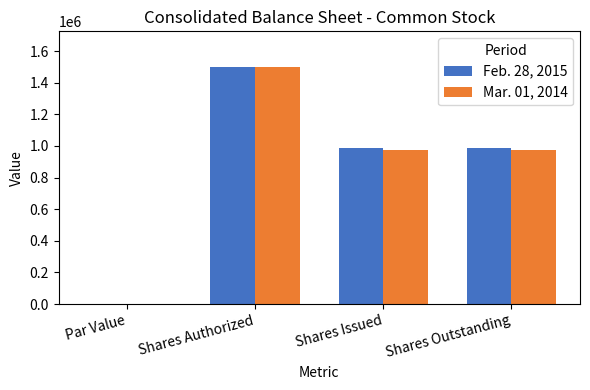

Which category has the highest value across all series?

Shares Authorized